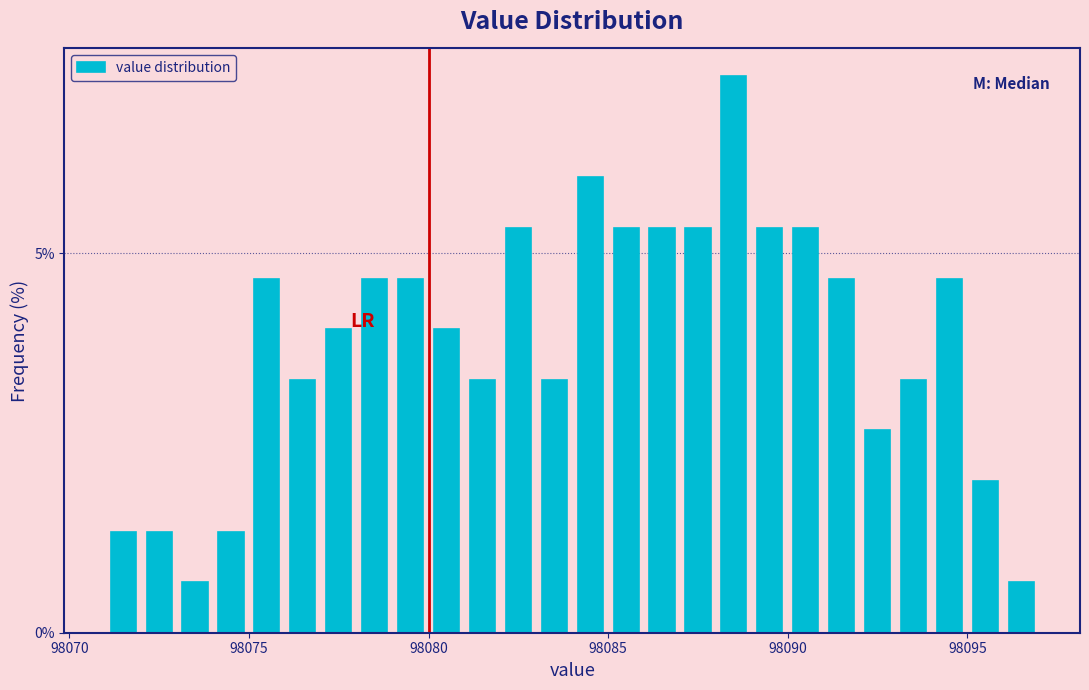

Read against the x-axis, roughly where is the centre of the tallest bar?

98088.5